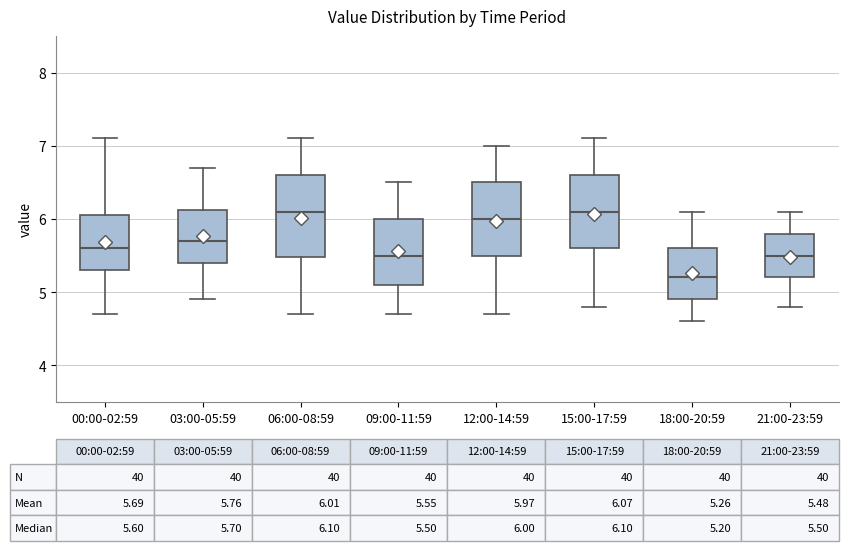

Comparing the boxes themselves (not the whiskers), which one is the tallest?

06:00-08:59